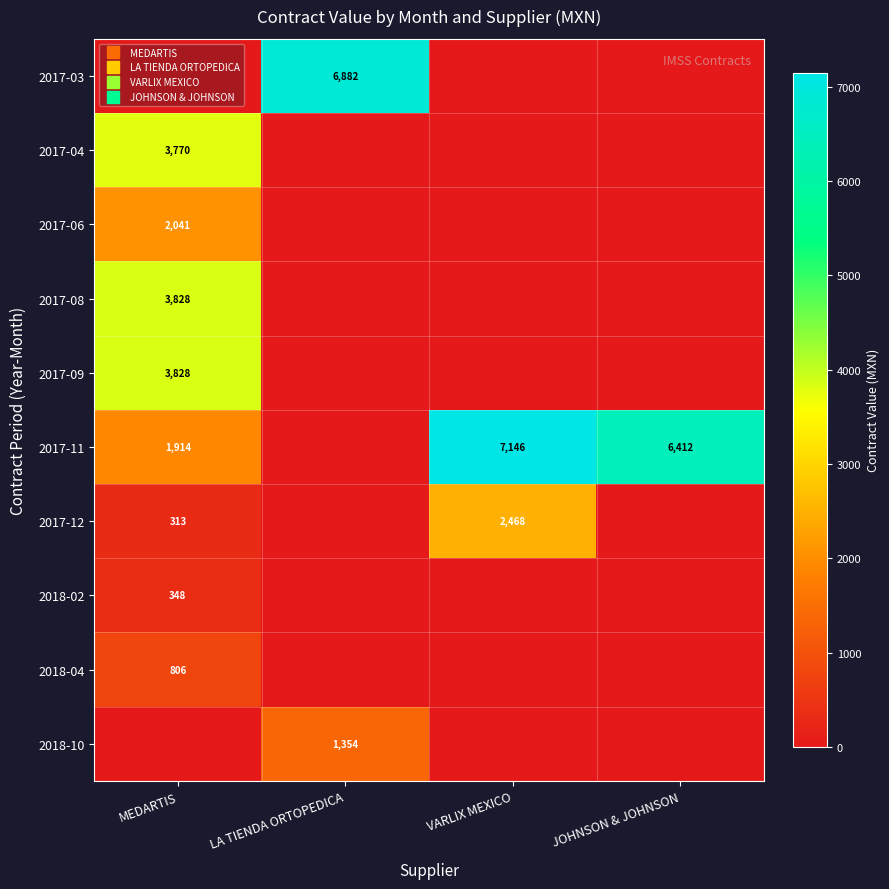

Which has a higher value, LA TIENDA ORTOPEDICA or JOHNSON & JOHNSON?

LA TIENDA ORTOPEDICA